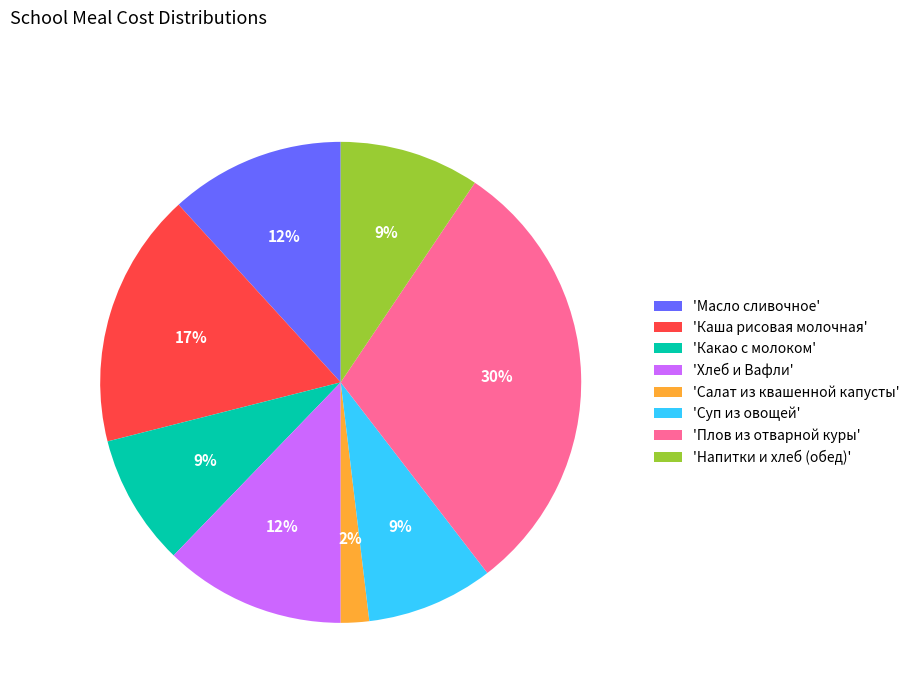

How many slices are in this pie chart?

8